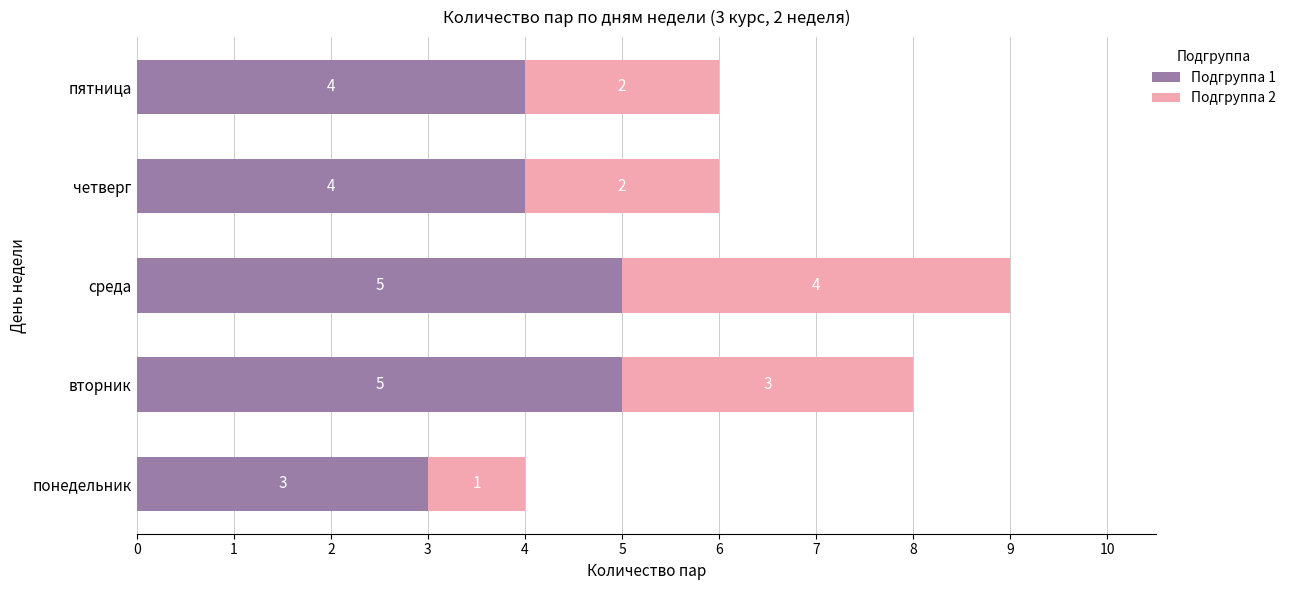

What are all the series names shown in the legend?

Подгруппа 1, Подгруппа 2